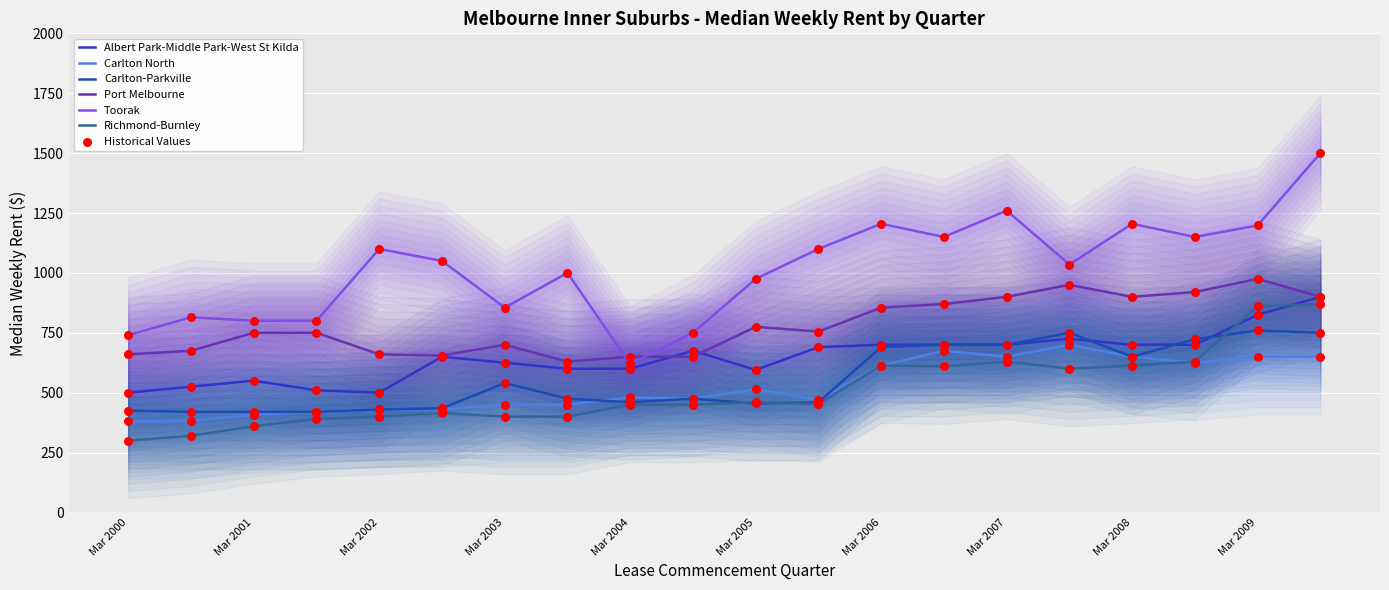

Is the value of Carlton-Parkville at Mar 2001 greater than the value of Port Melbourne at Mar 2000?

No